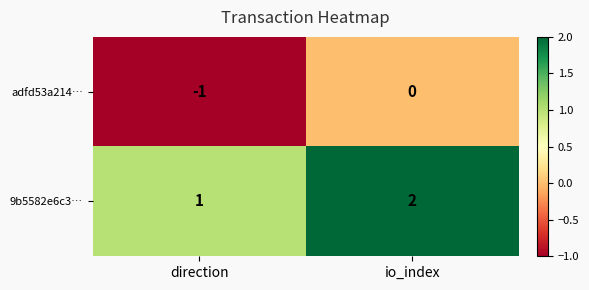

Rank the series by their maximum value, from lowest to highest.

adfd53a214…, 9b5582e6c3…